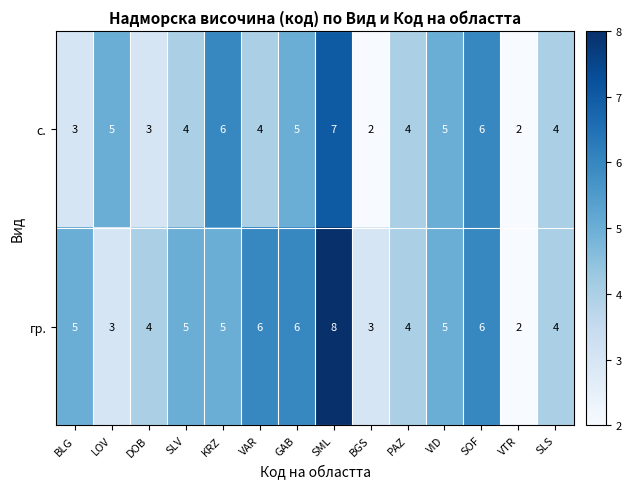

What is the difference between the second highest and second lowest values in the гр. series?

3